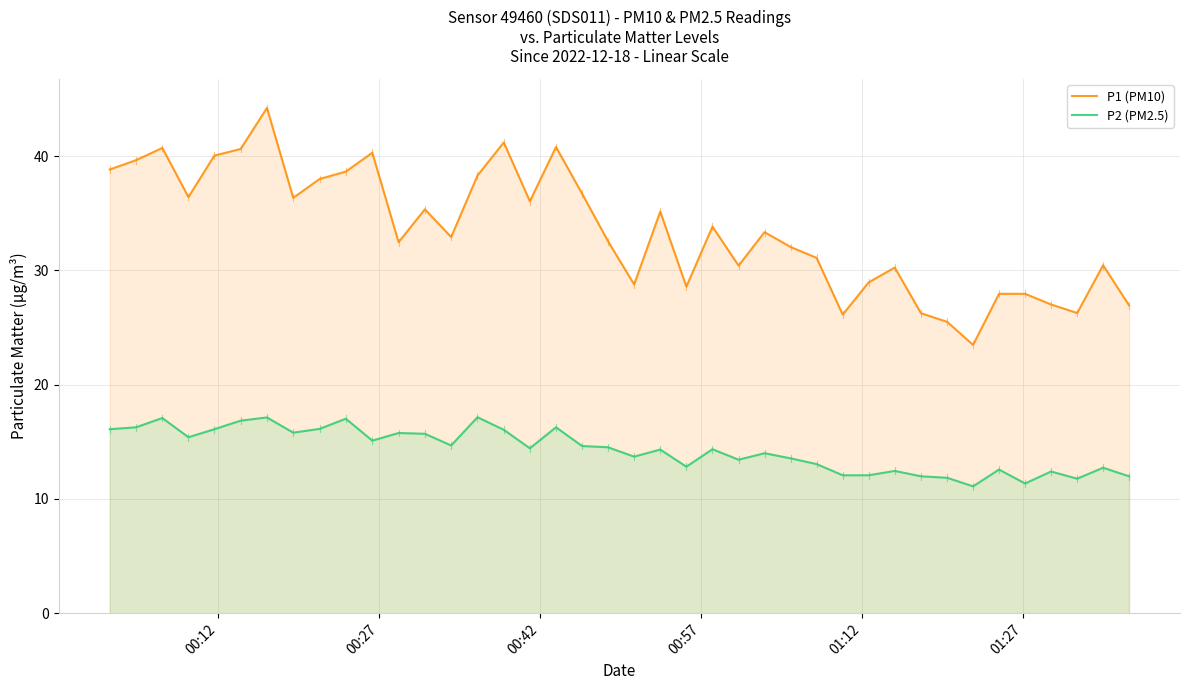

Reading left to right, what are all the values shown in this chart?

P1 (PM10): 38.8	39.6	40.7	36.4	40.0	40.6	44.2	36.4	38.0	38.6	40.3	32.5	35.4	32.9	38.3	41.2	36.0	40.8	36.7	32.5	28.8	35.1	28.6	33.8	30.4	33.4	32.0	31.1	26.1	28.9	30.2	26.2	25.5	23.5	27.9	27.9	27.0	26.3	30.4	26.9
P2 (PM2.5): 16.1	16.3	17.1	15.4	16.1	16.9	17.1	15.8	16.1	17.0	15.1	15.8	15.7	14.7	17.1	16.1	14.4	16.3	14.6	14.5	13.7	14.3	12.8	14.3	13.4	14.0	13.6	13.1	12.1	12.1	12.4	12.0	11.8	11.1	12.6	11.3	12.4	11.8	12.7	12.0